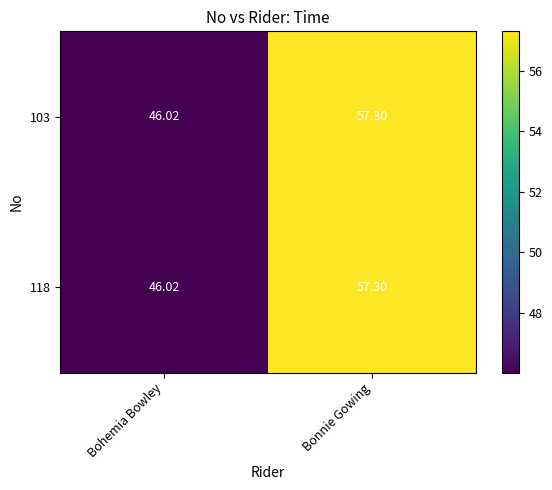

At which label is 118 closest to 51?

Bohemia Bowley